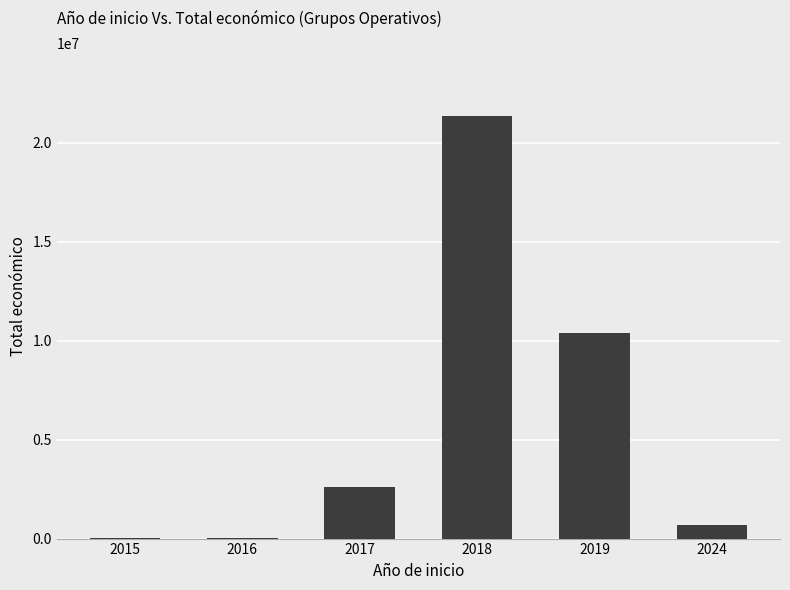

Count the number of data series in this chart.

1